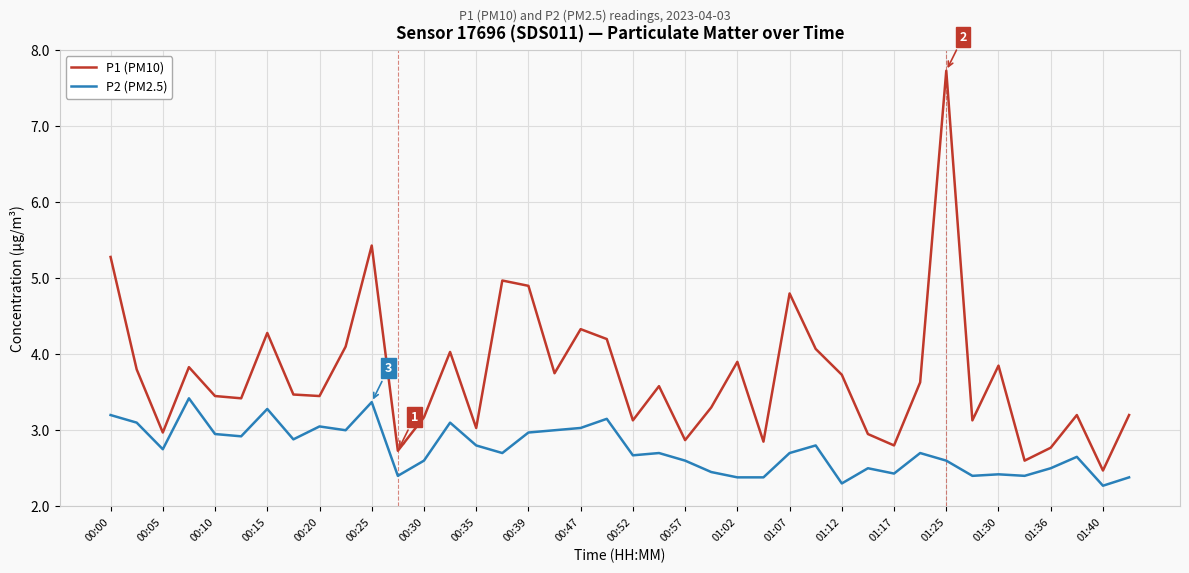

Which series has the widest spread of values?

P1 (PM10)